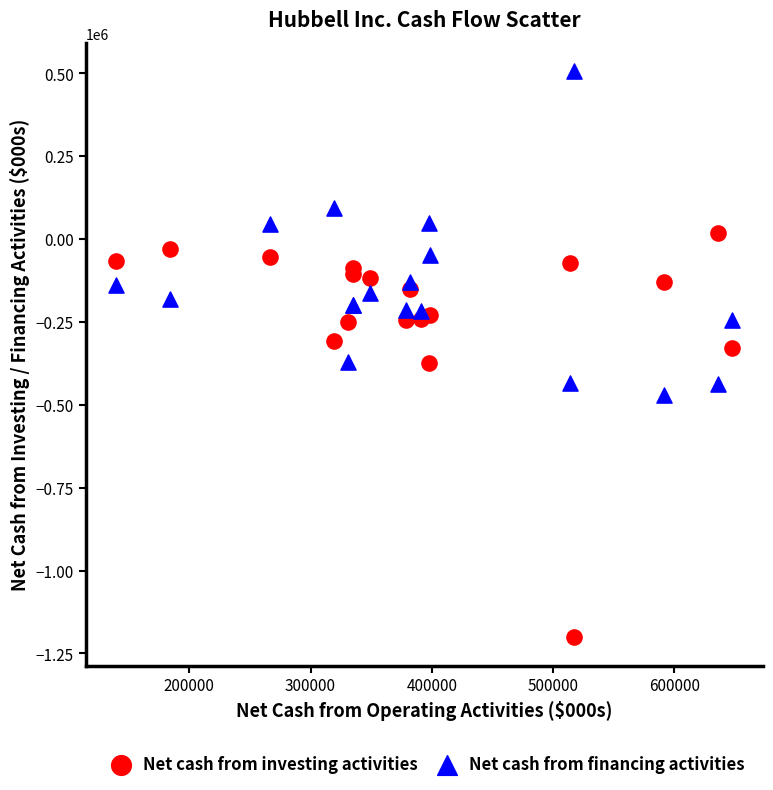

Which series has the largest Y range (max minus min)?

Net cash from investing activities